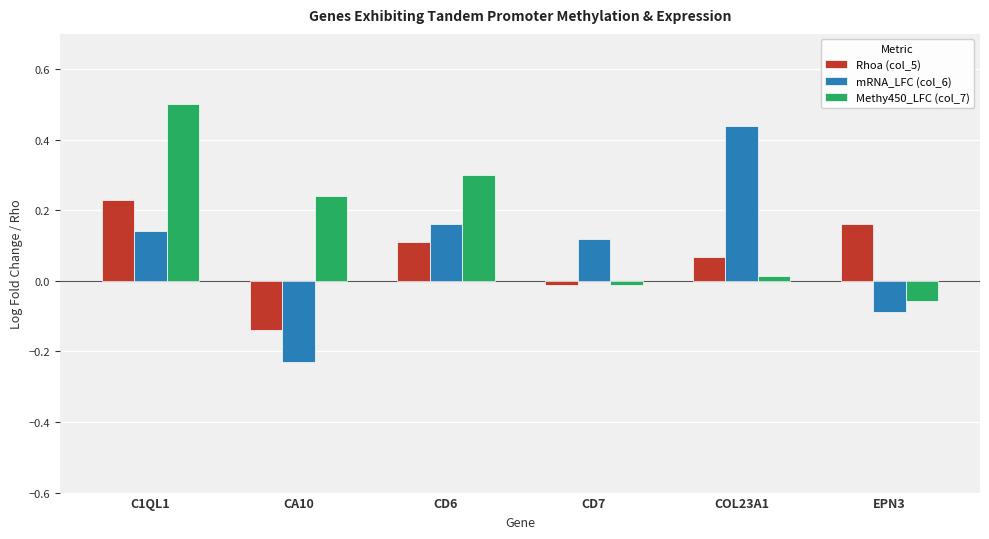

What is the label of the 2nd bar from the left?

CA10